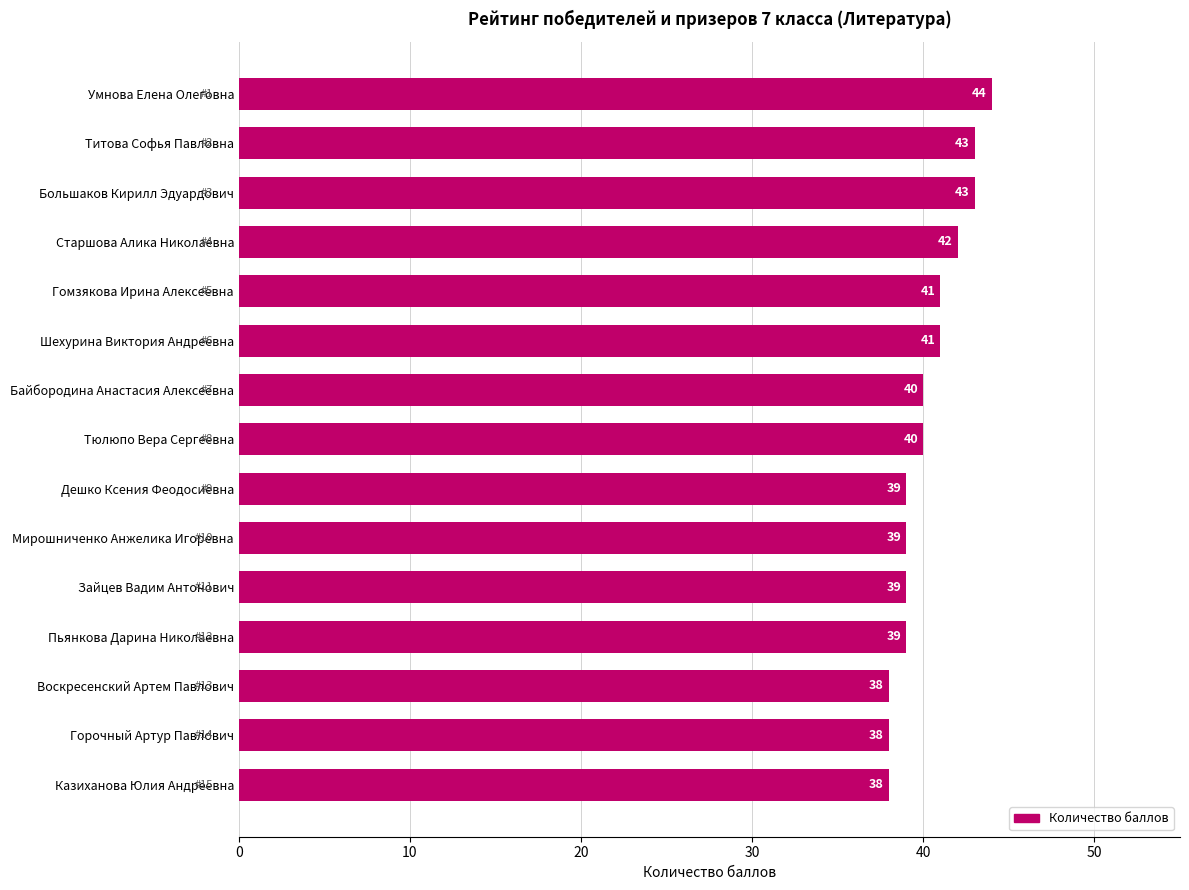

How many data points are less than 40?

7